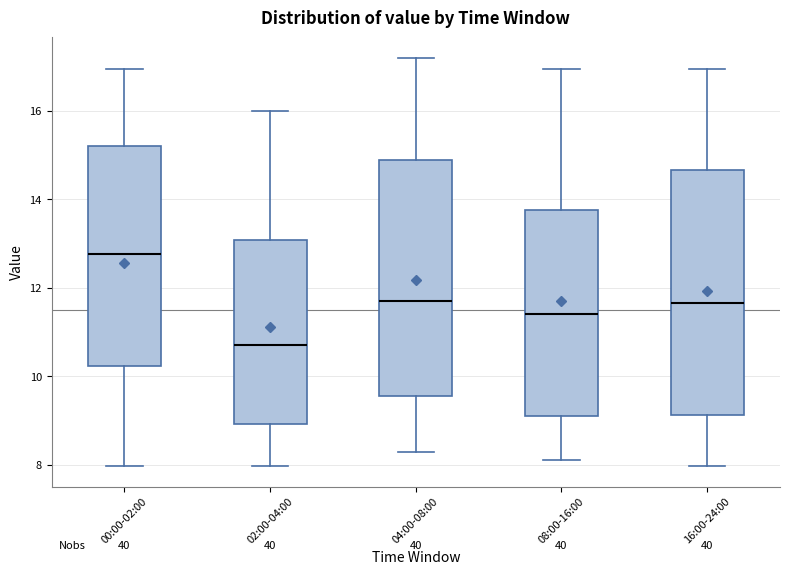

Reading left to right, transcribe this box plot: for each box, give where its median line is, the range the box spans, and where its two whiskers end, as read against the y-axis. The values are not printed on the chart, so give them approximately, as read against the axis.

00:00-02:00: median 12.8, box 10.2 to 15.2, whiskers 8.0 to 17.0
02:00-04:00: median 10.8, box 9.0 to 13.0, whiskers 8.0 to 16.0
04:00-08:00: median 11.8, box 9.6 to 15.0, whiskers 8.4 to 17.2
08:00-16:00: median 11.4, box 9.2 to 13.8, whiskers 8.2 to 17.0
16:00-24:00: median 11.6, box 9.2 to 14.6, whiskers 8.0 to 17.0